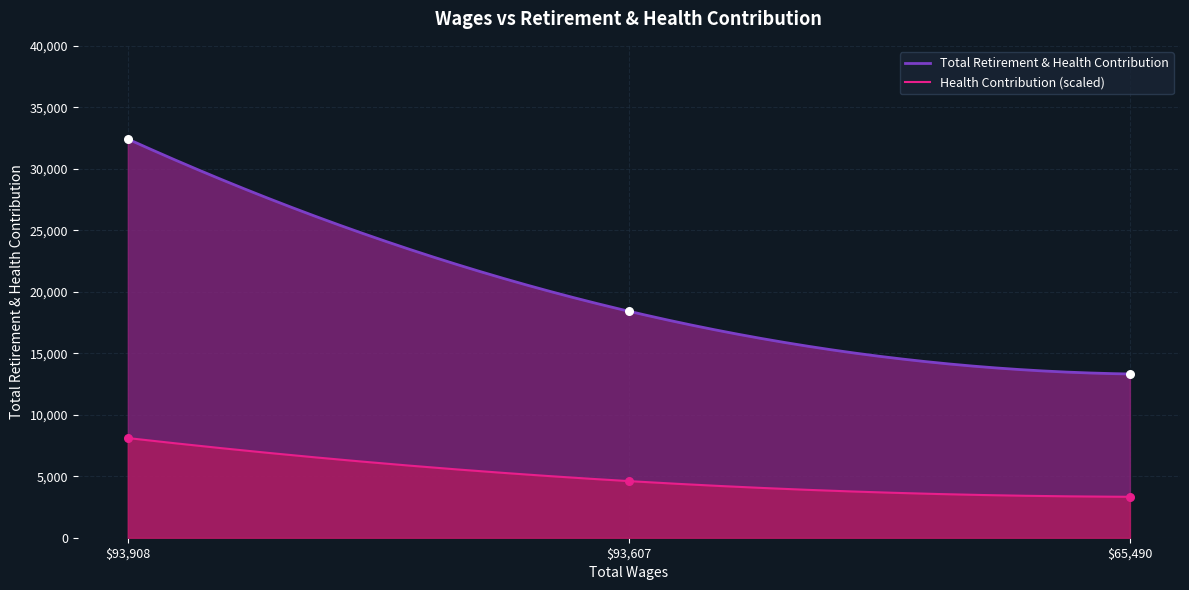

What is the change in value from 93908.0 to 93607.0?

-14003